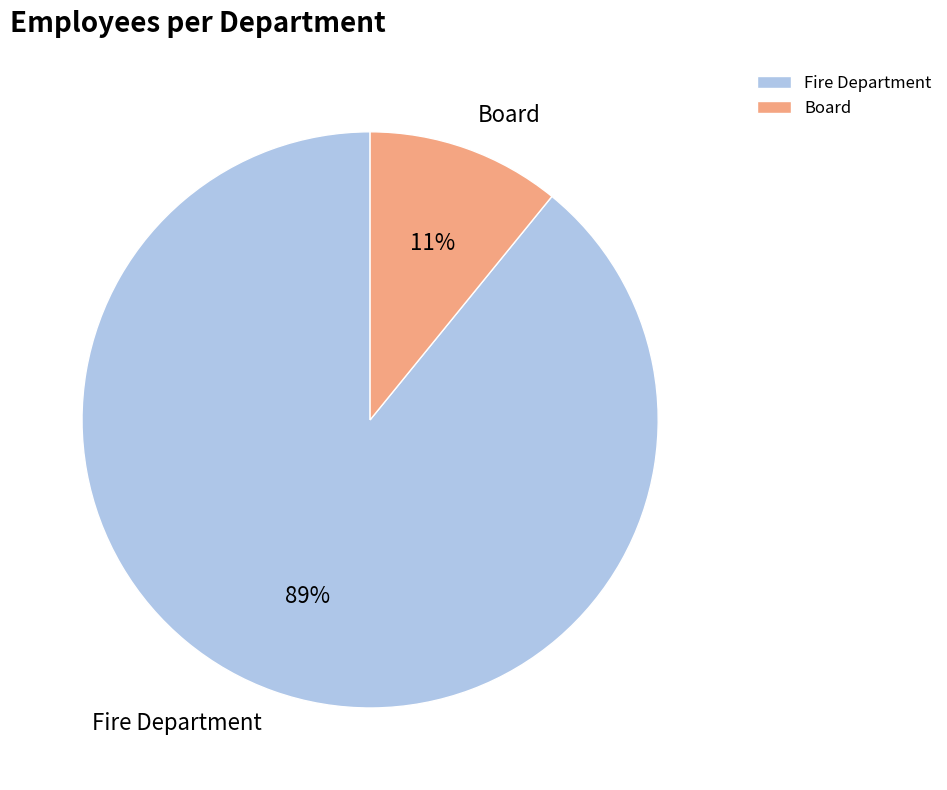

Combined, do Board and Fire Department account for over 50%?

Yes